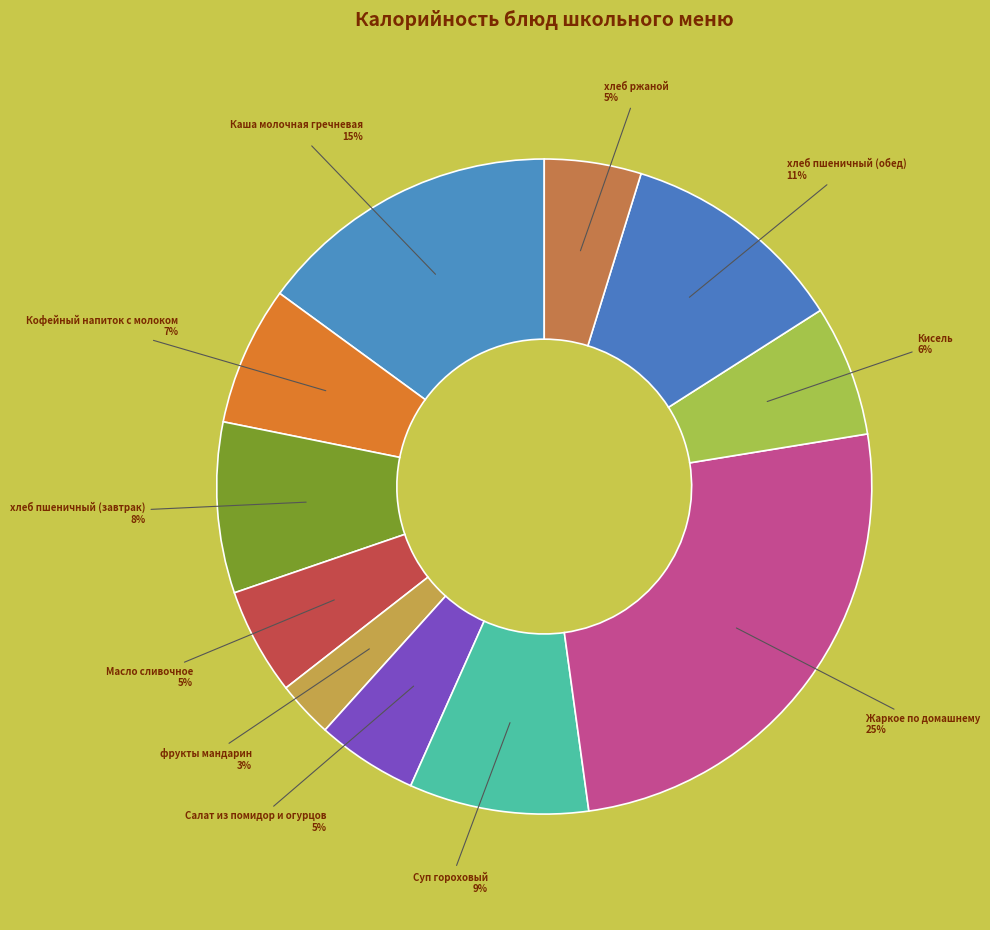

Count the number of slices in the pie.

11